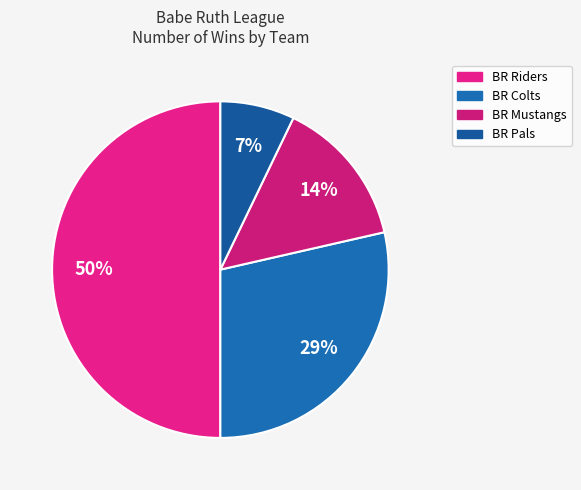

True or false: BR Riders accounts for 62% of the total.

False